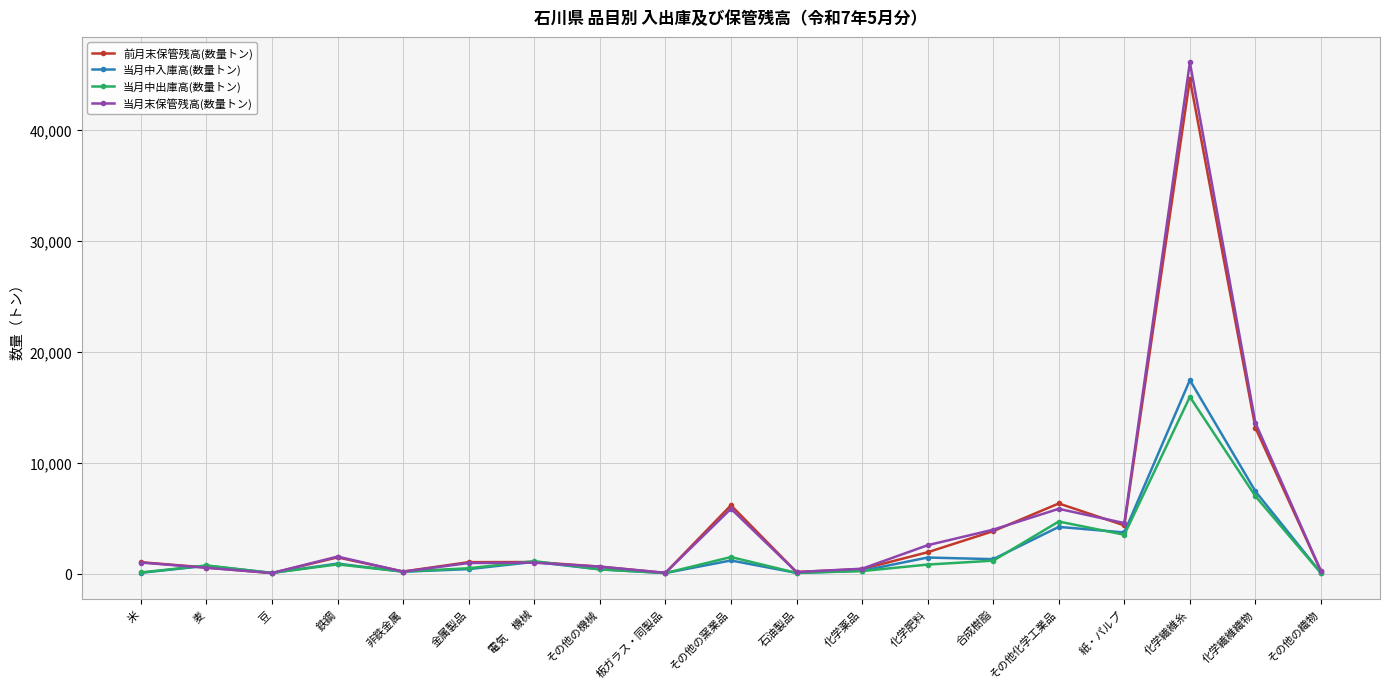

What is the approximate value of 当月中入庫高(数量トン) at 鉄鋼?

899.3